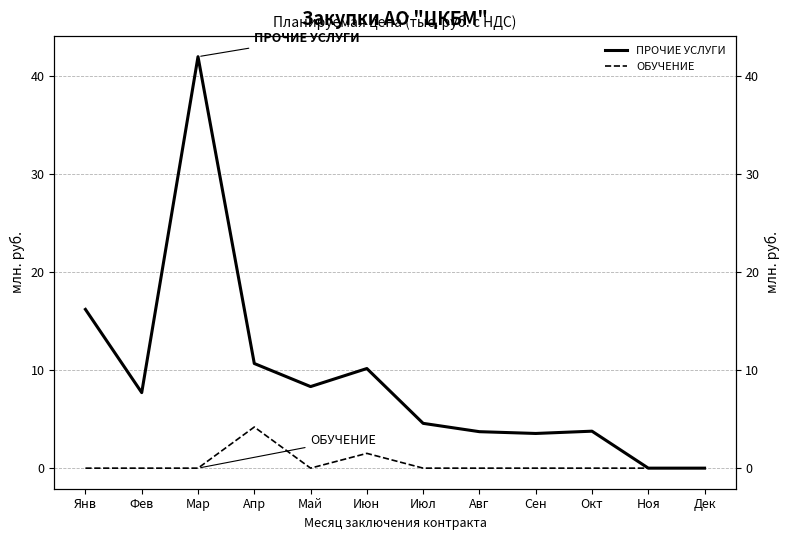

Which series has the largest range (max minus min)?

ПРОЧИЕ УСЛУГИ